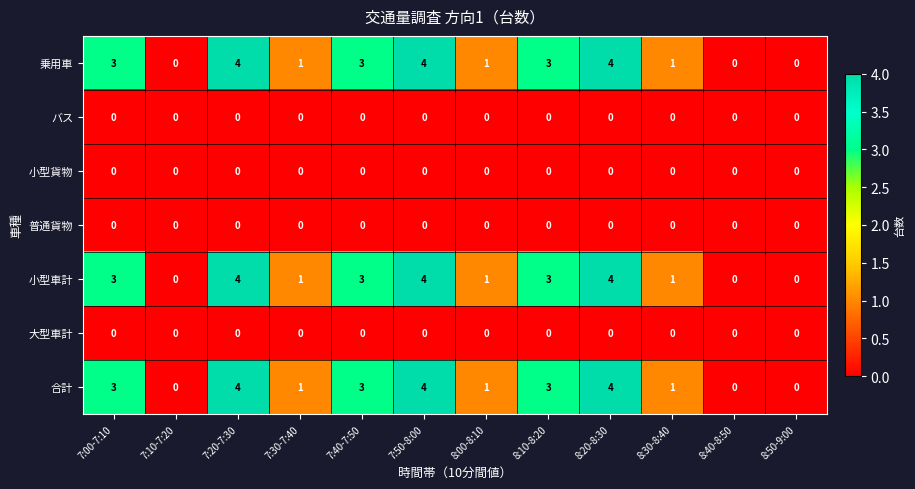

At how many categories does at least one series exceed 2?

6